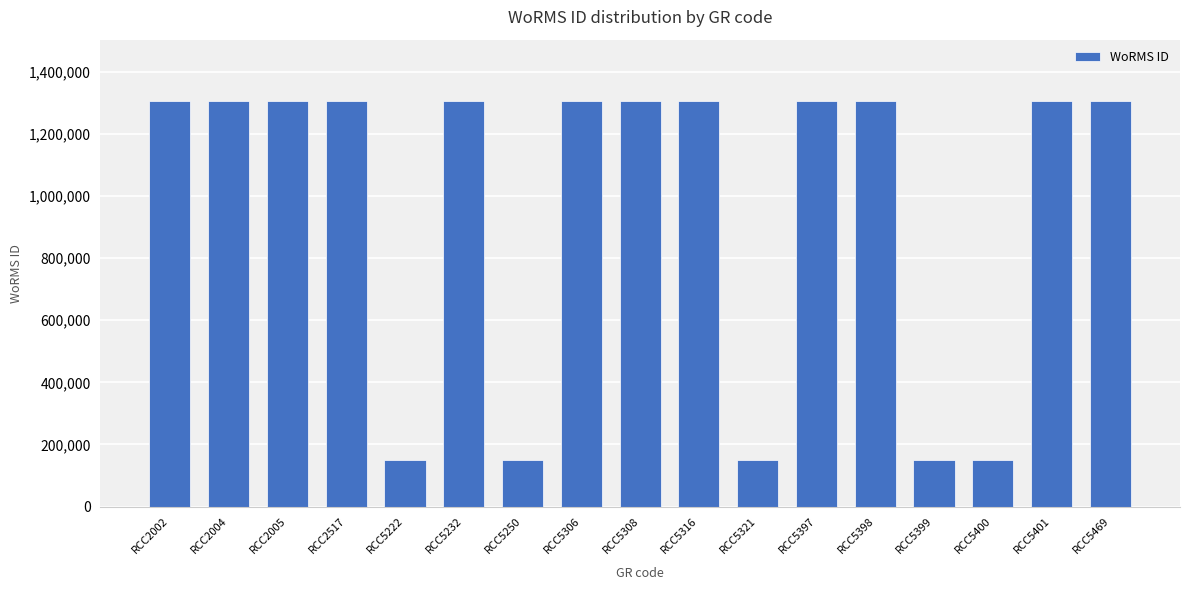

What is the greatest value displayed?

1307644